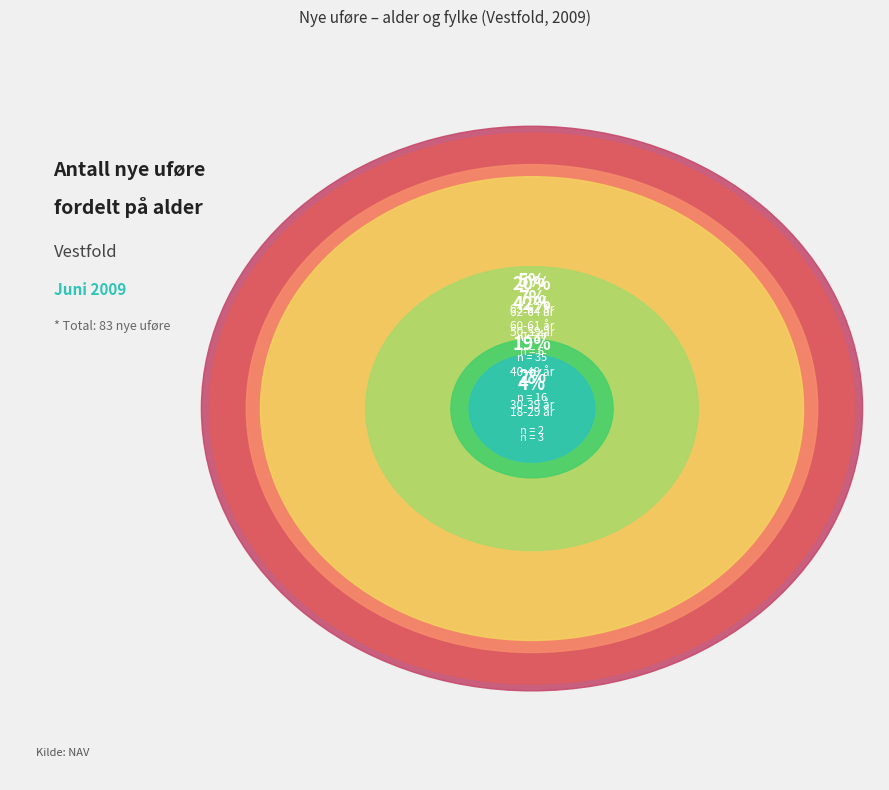

Rank the categories by value from lowest to highest.

30-39 år, 18-29 år, 65-67 år, 60-61 år, 40-49 år, 62-64 år, 50-59 år